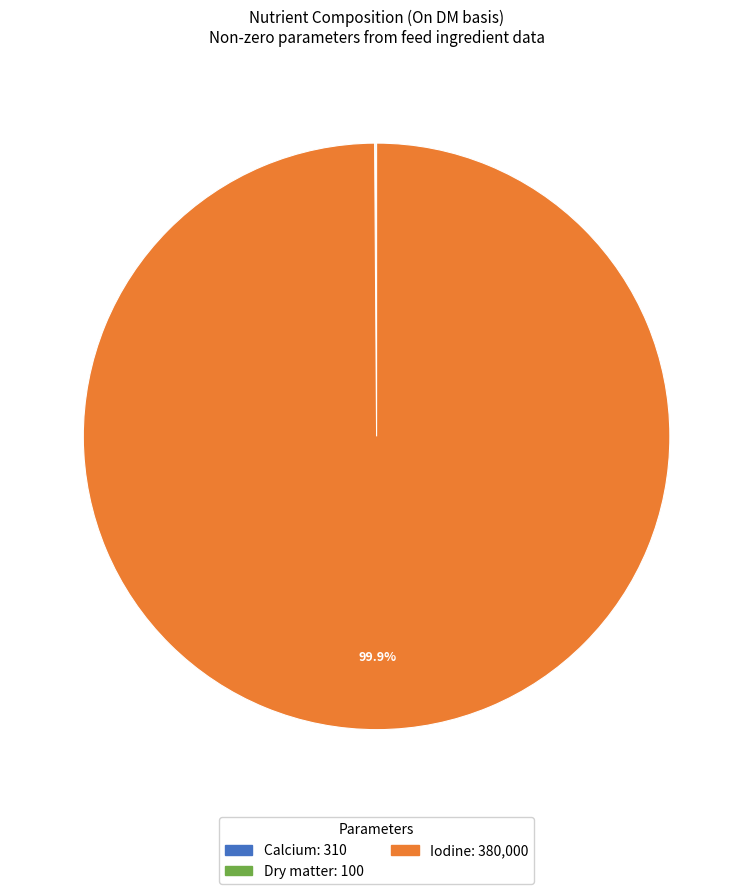

How much of the chart is everything except Iodine?

0.1%